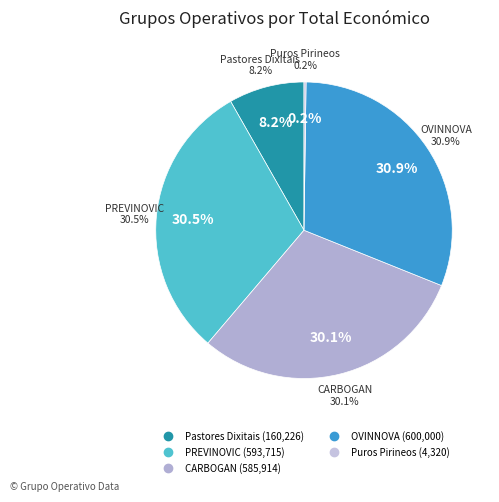

True or false: Puros Pirineos accounts for 6% of the total.

False